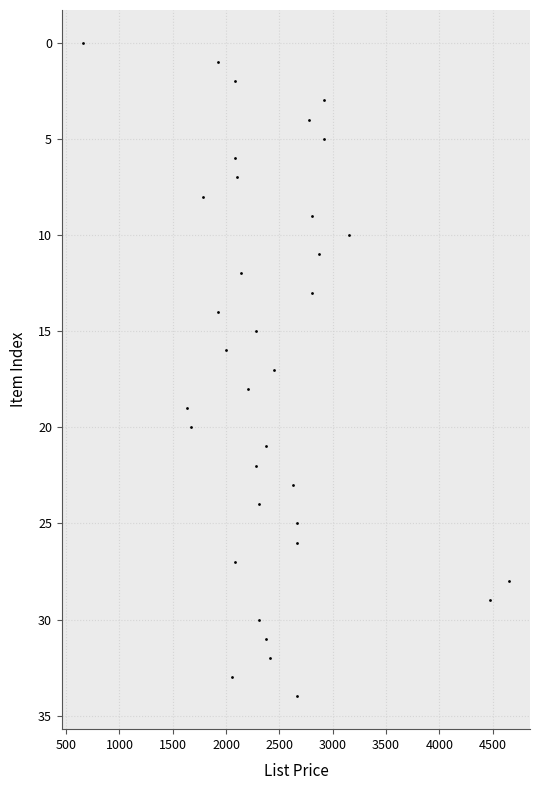

What is the range of X values (max minus min)?

3991